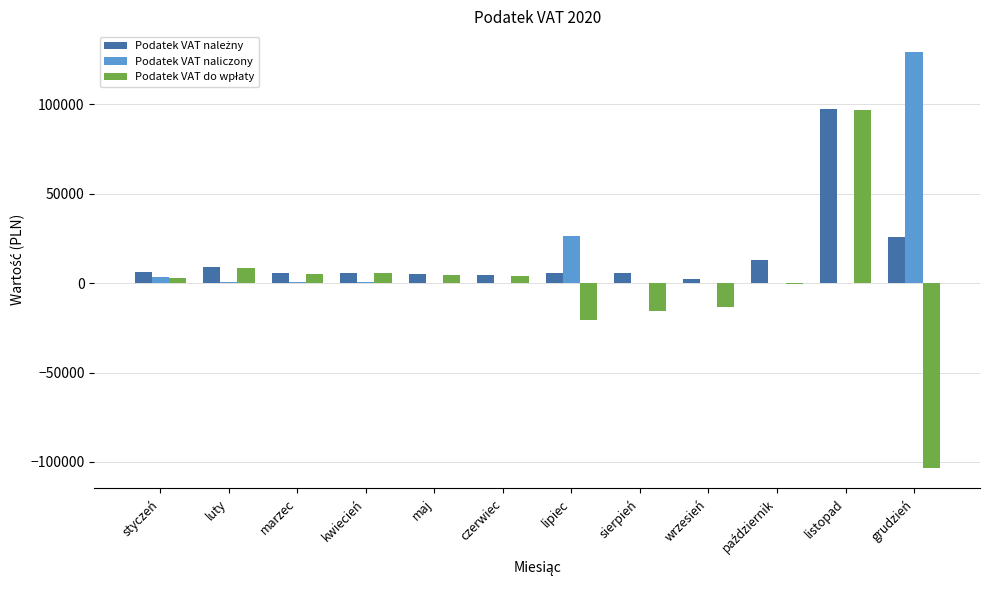

At which category is the sum across all series the highest?

listopad